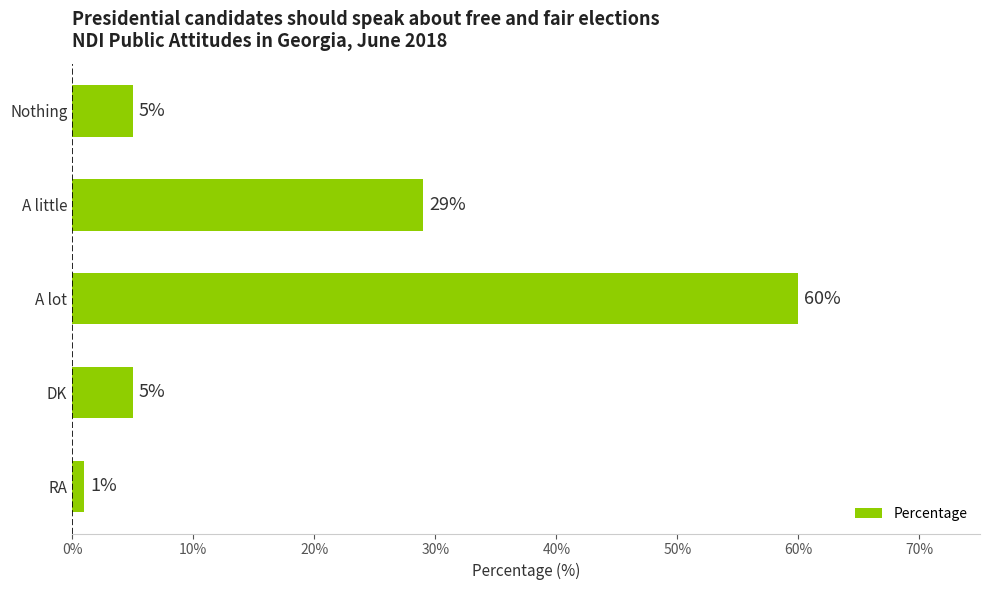

What is the sum of all values?

100